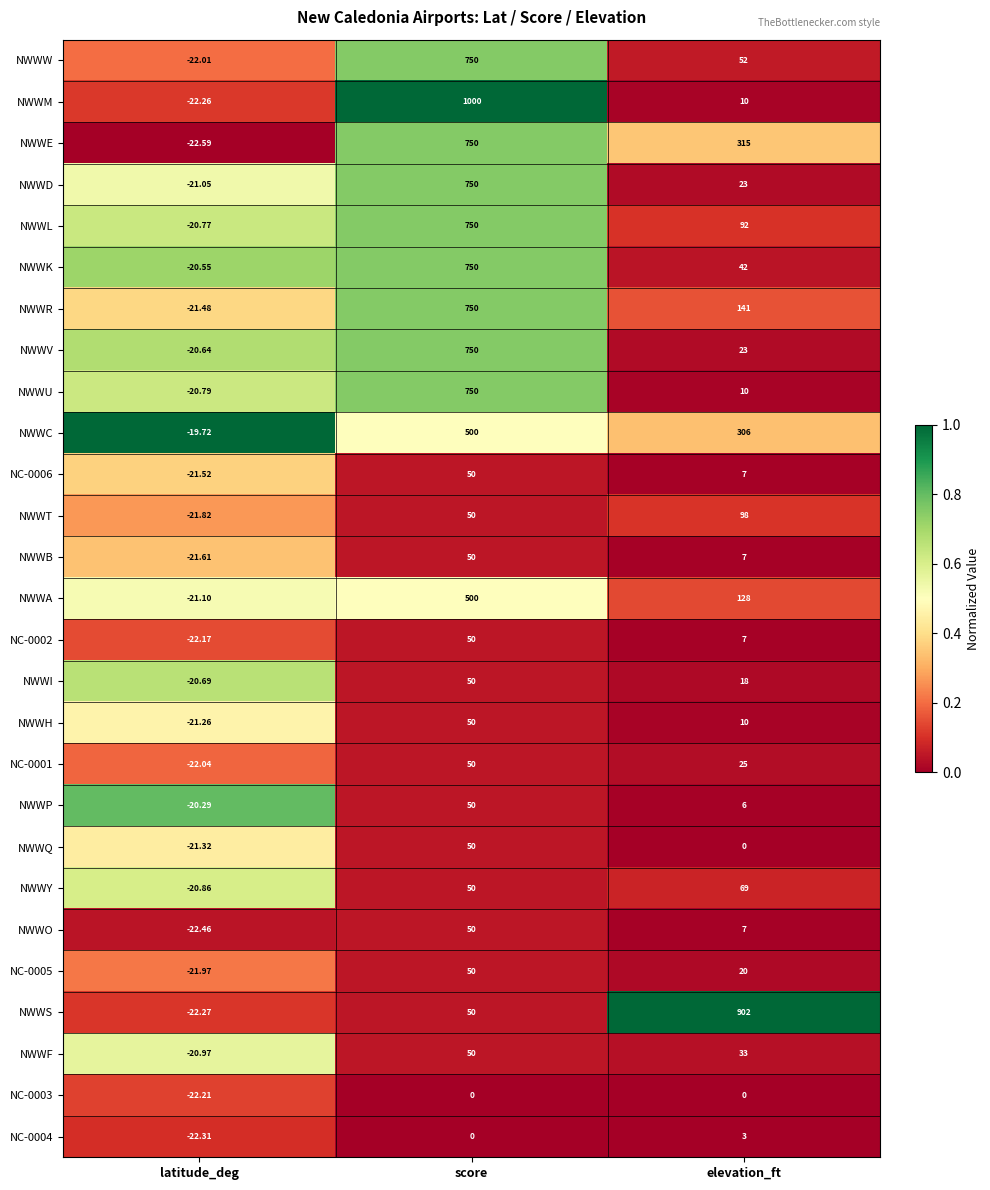

How many series are shown in this chart?

27